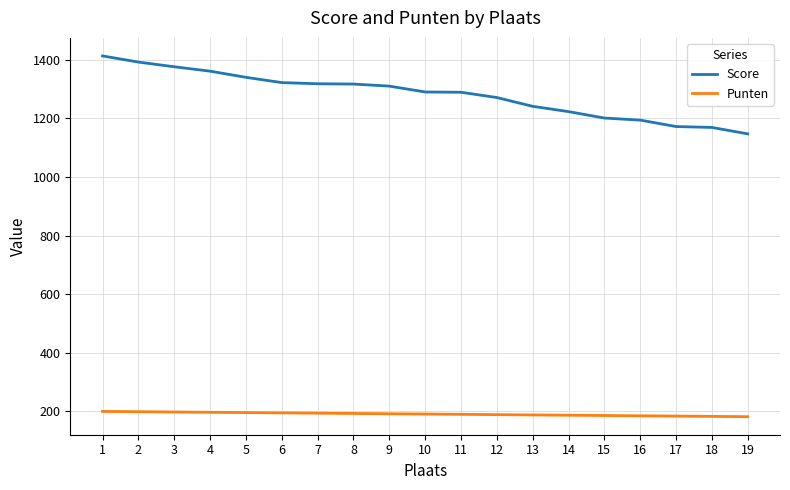

How many lines are shown in the chart?

2